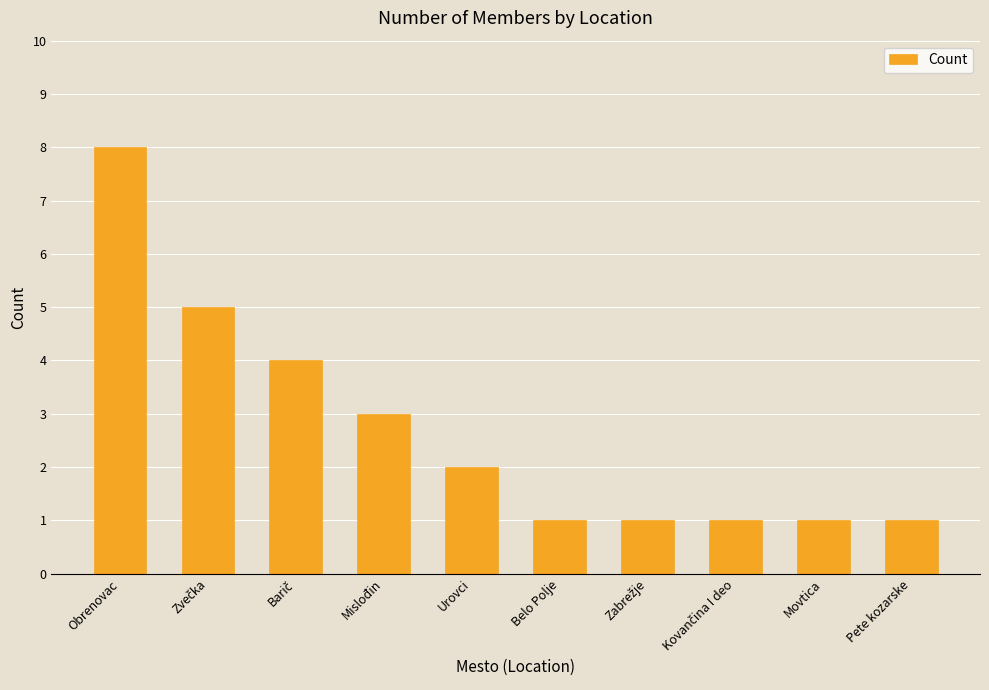

What is the value of the 10th bar from the left?

1